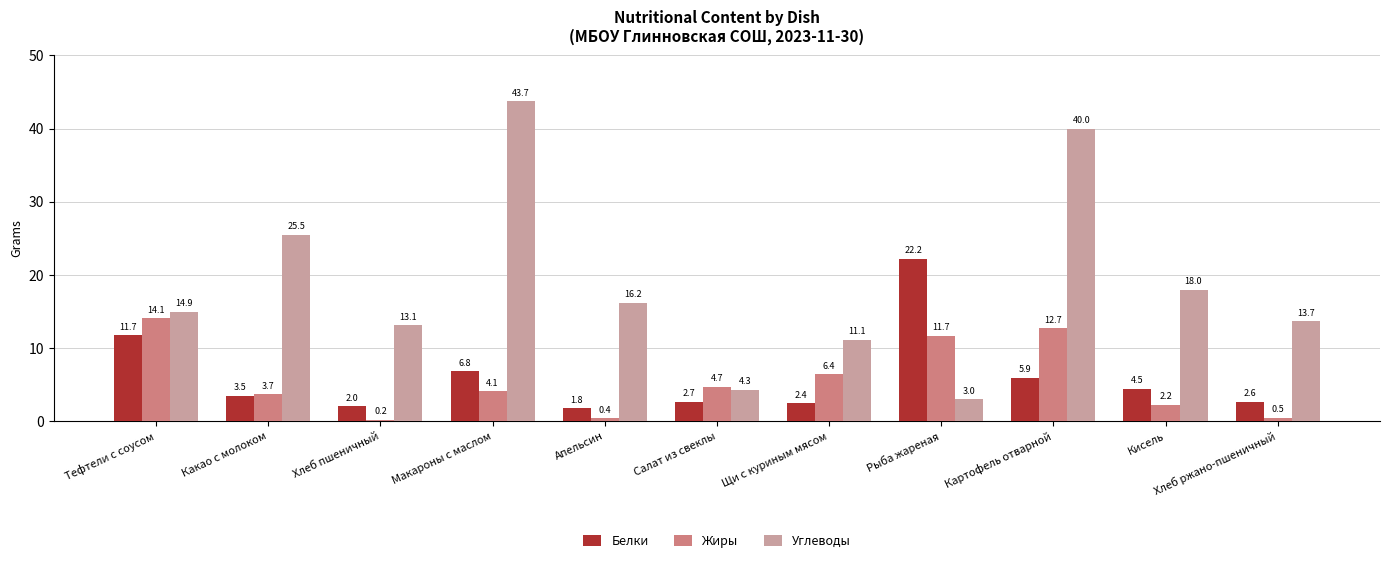

What is the difference between the Белки values at Салат из свеклы and Щи с куриным мясом?

0.3